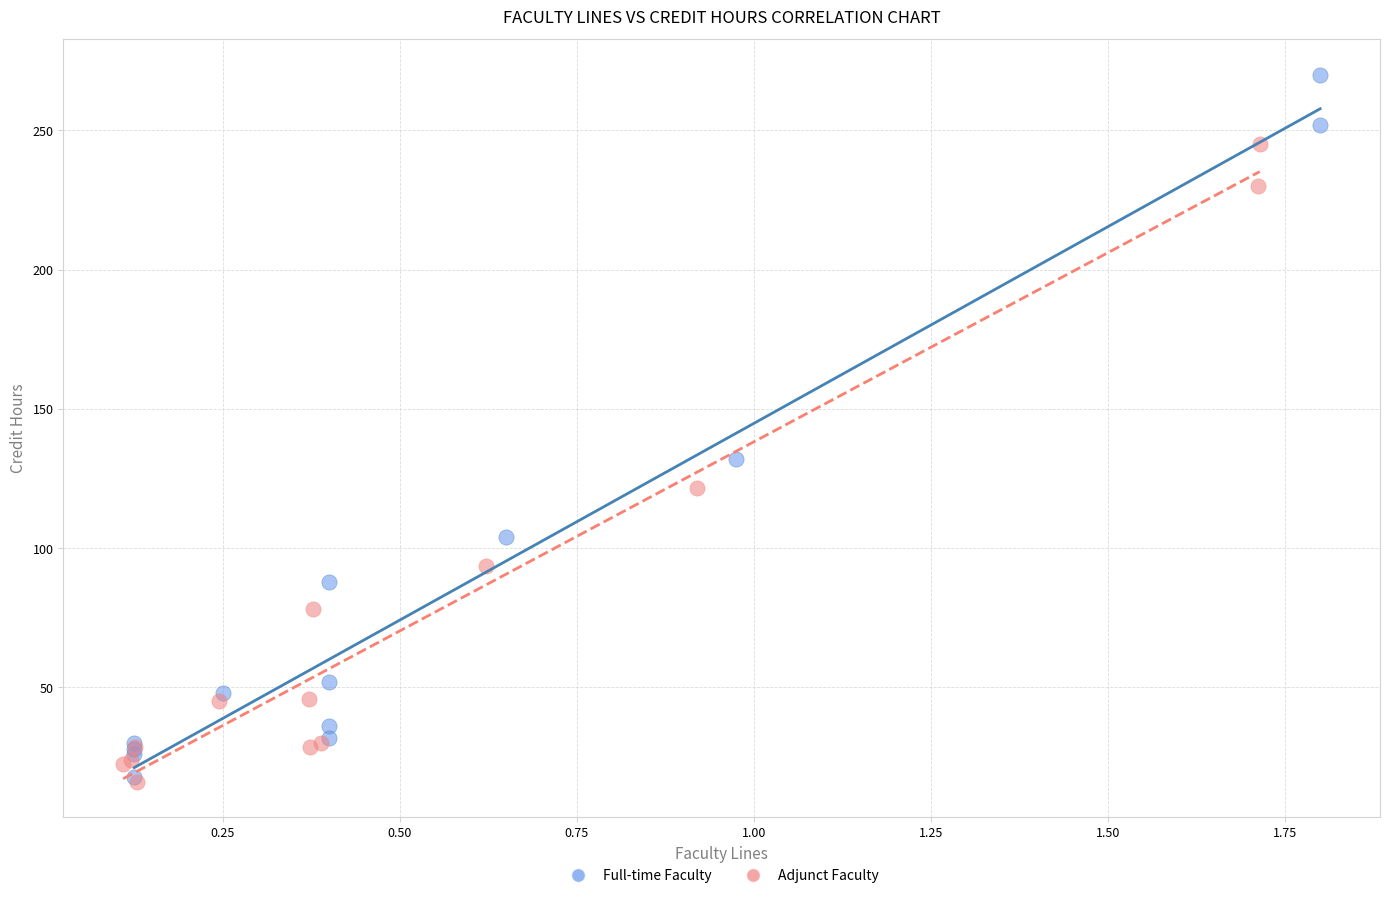

Which series reaches the maximum Y coordinate?

Full-time Faculty